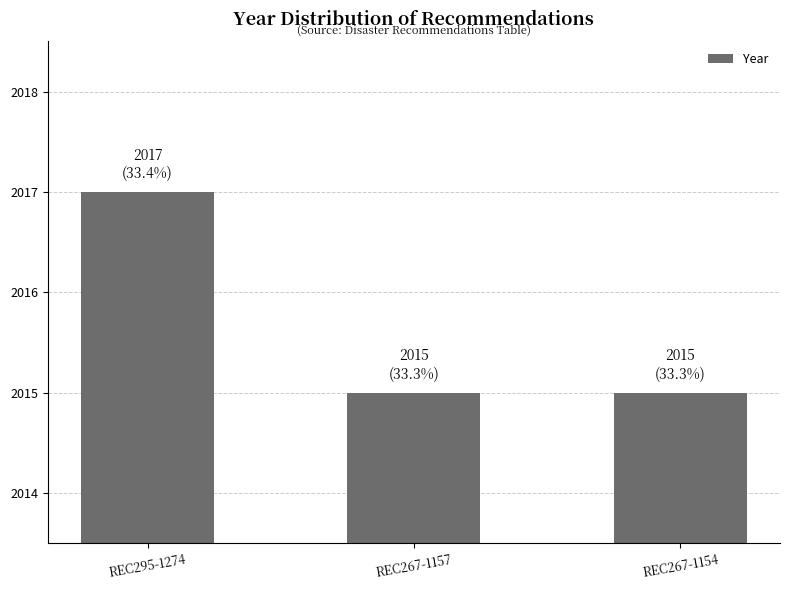

What is the minimum value shown in the chart?

2015